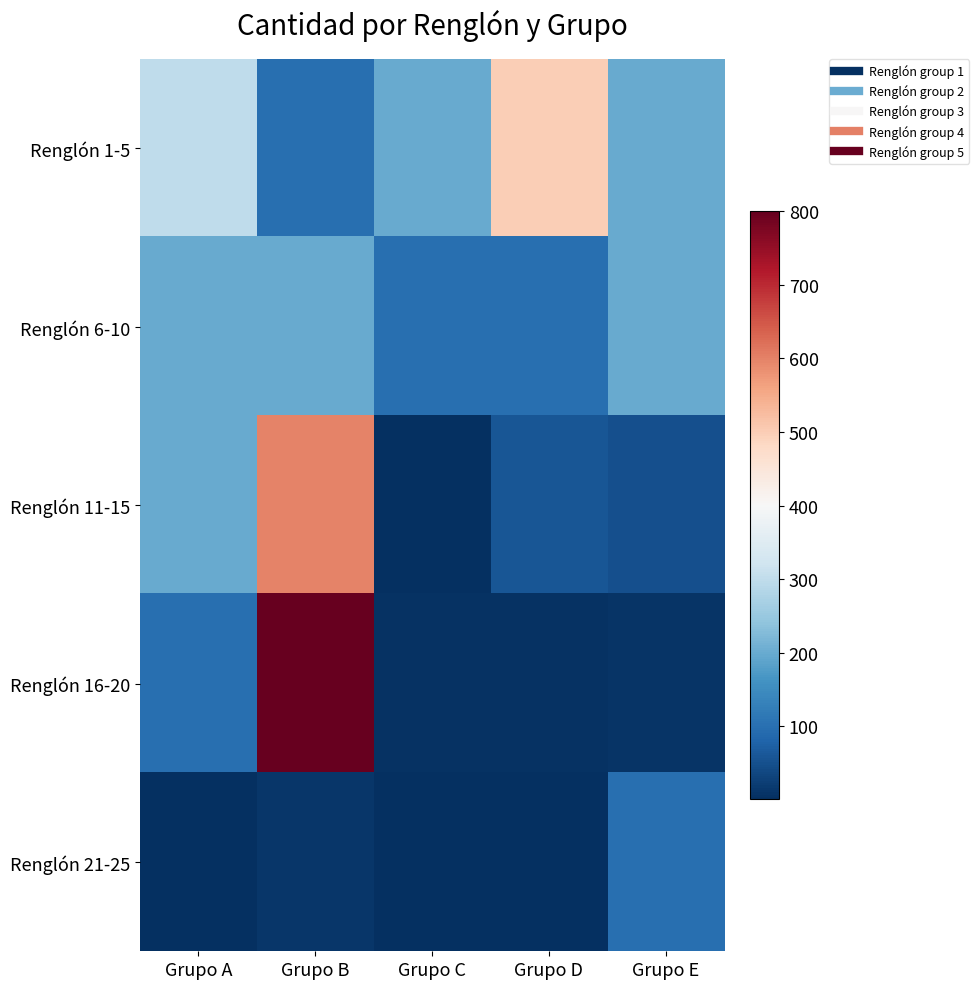

Between Grupo A and Grupo D, which series saw the biggest shift?

Renglón 1-5